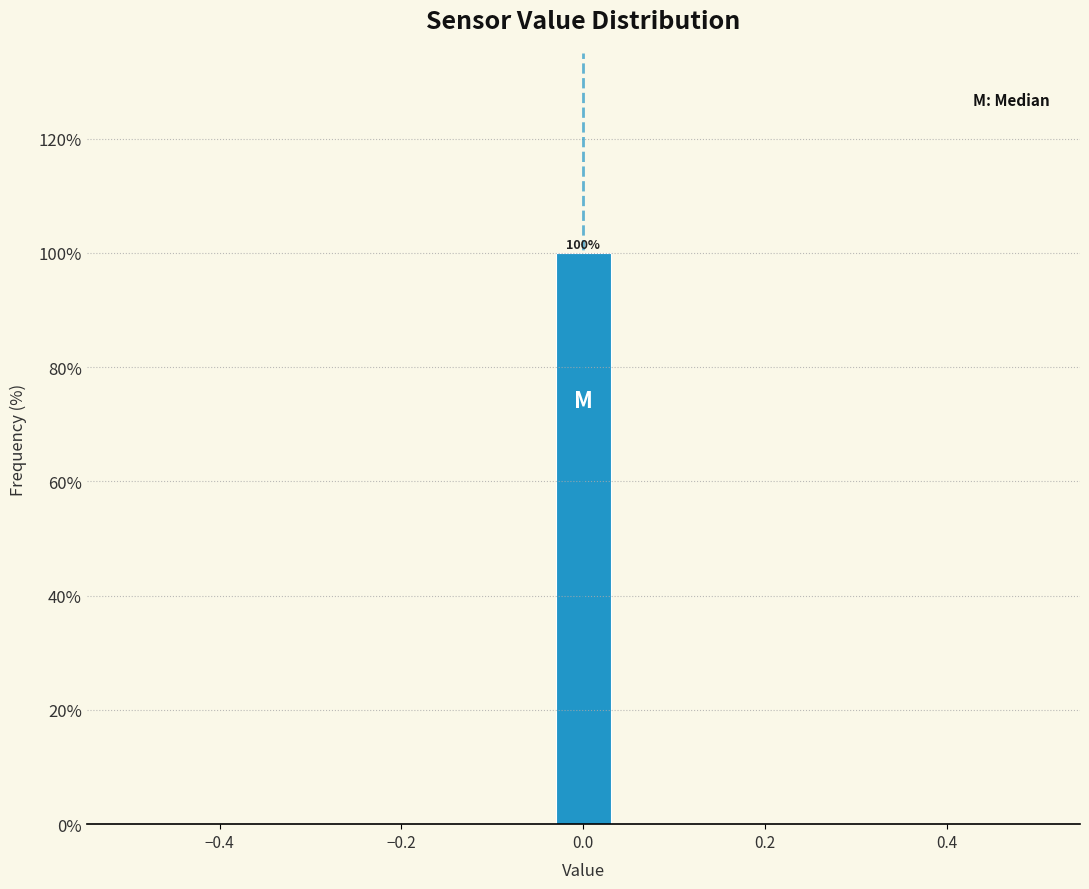

Read against the x-axis, roughly where is the centre of the tallest bar?

0.00